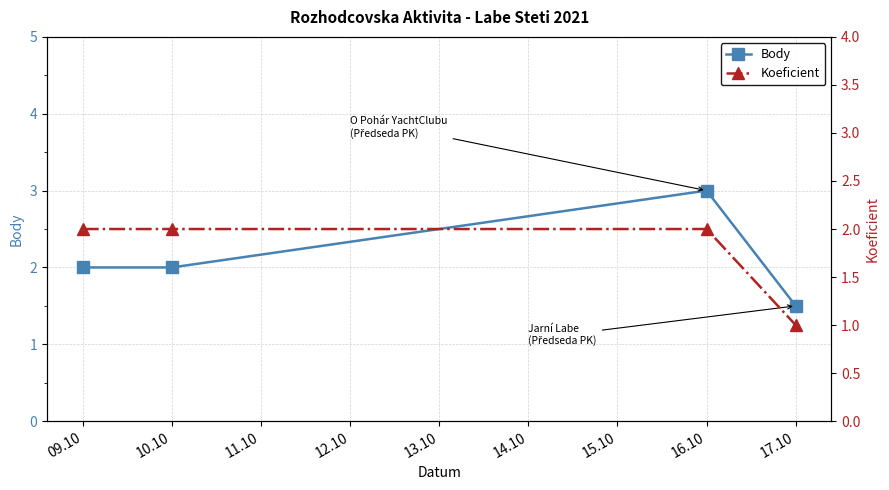

What is the highest value of the Koeficient series?

2.0